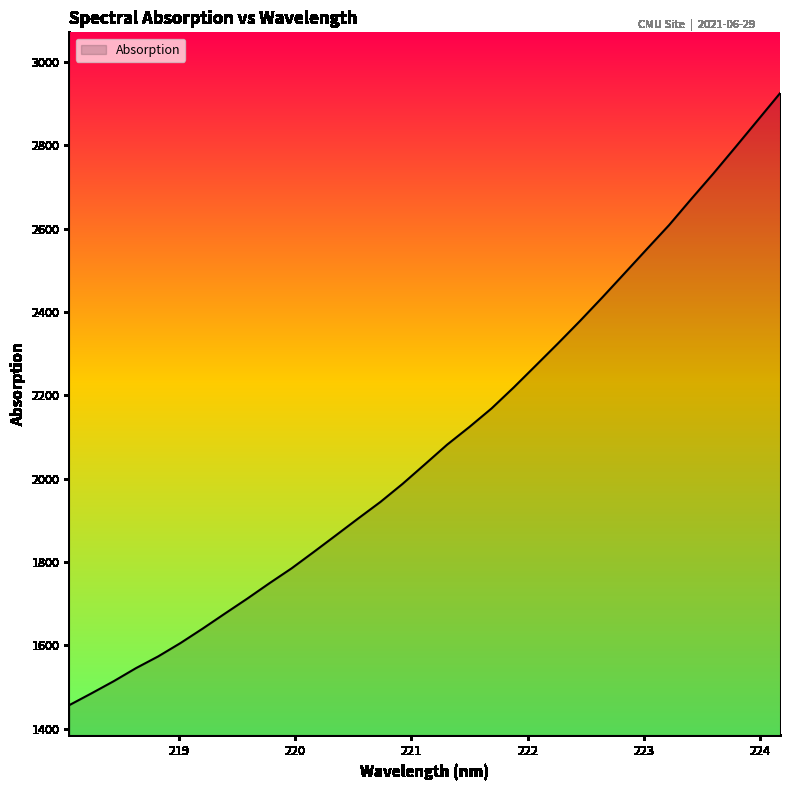

Reading right to left, transcribe all the data shown in this chart.

2925.1	2860.7	2796.4	2732.7	2671.4	2608.8	2551.3	2493.4	2435.7	2379.5	2325.2	2272.0	2219.2	2168.7	2124.1	2081.8	2034.7	1988.0	1944.5	1904.8	1864.5	1824.4	1785.0	1749.2	1712.1	1676.5	1640.4	1605.7	1573.7	1545.5	1514.2	1485.1	1456.7